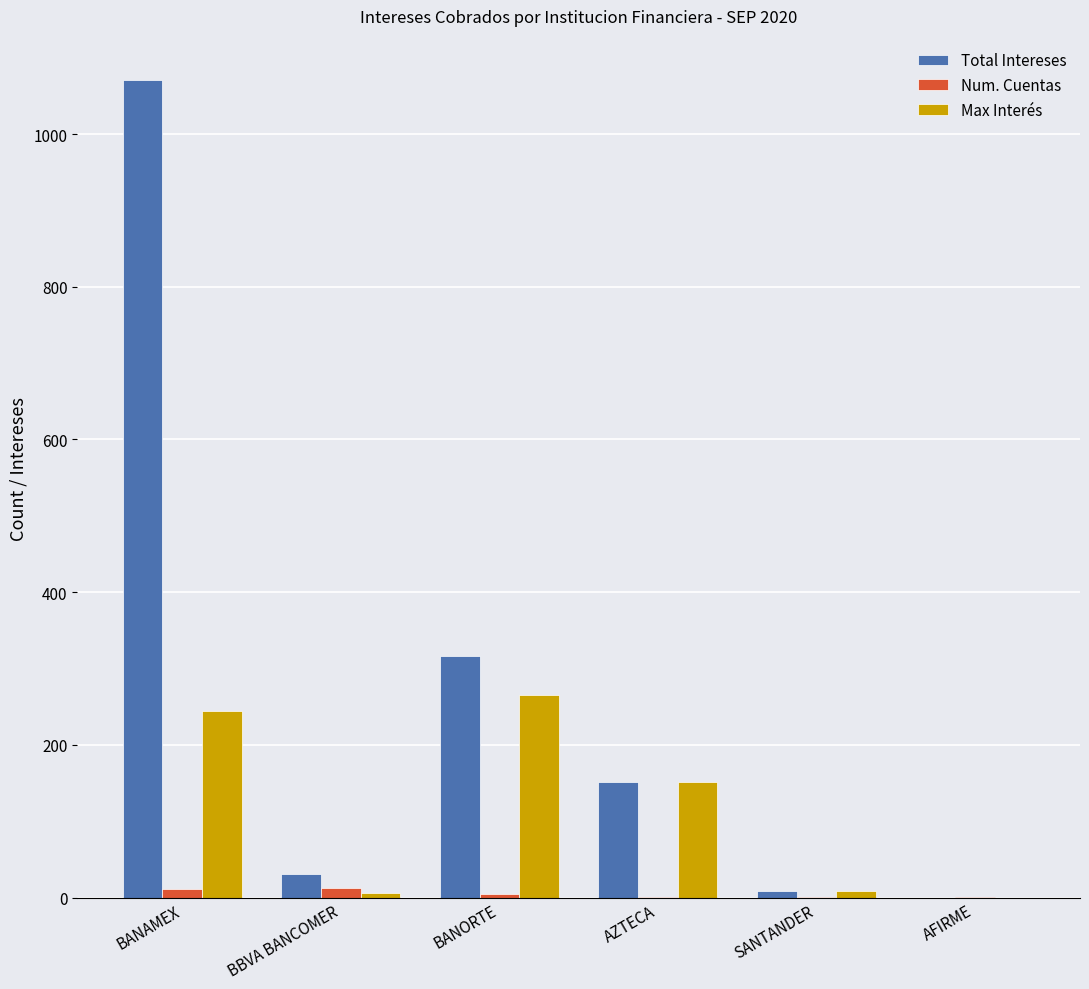

At which label is Total Intereses closest to 535?

BANORTE